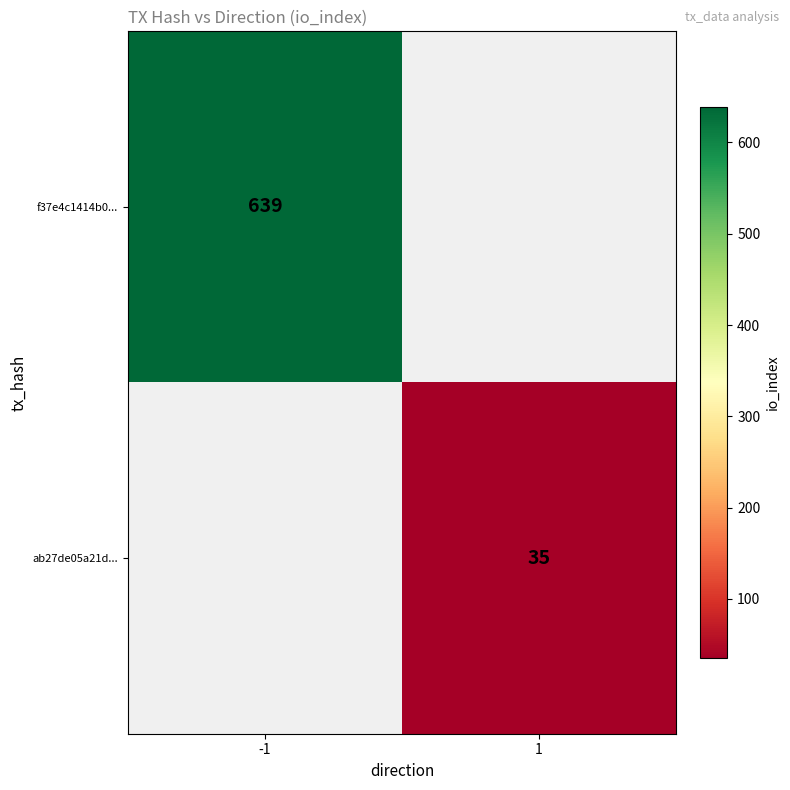

The f37e4c1414b0... series shows 925 at -1. True or false?

False